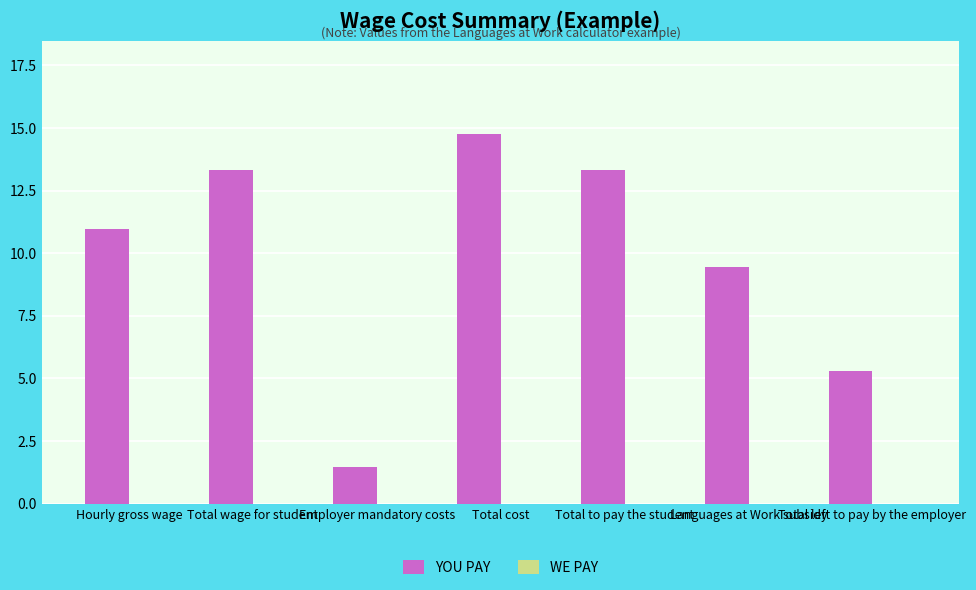

What is the sum of the values at Employer mandatory costs and Total wage for student?

14.8